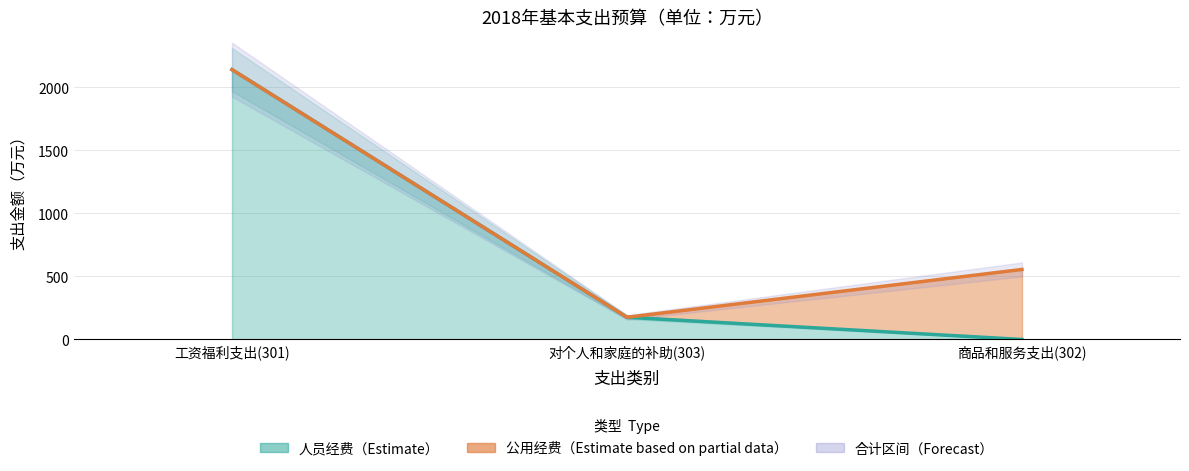

What are all the series names shown in the legend?

人员经费, 公用经费, 合计